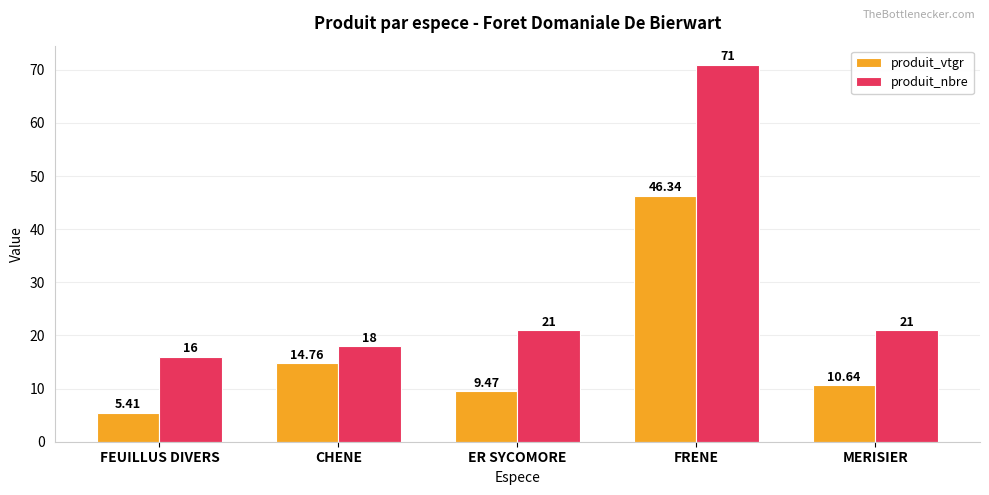

What position from the right is FRENE?

2